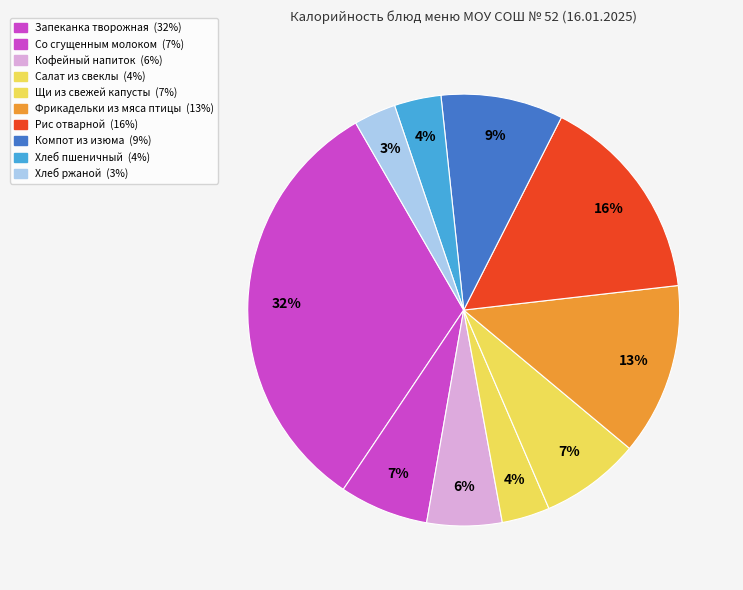

How many slices are in this pie chart?

10